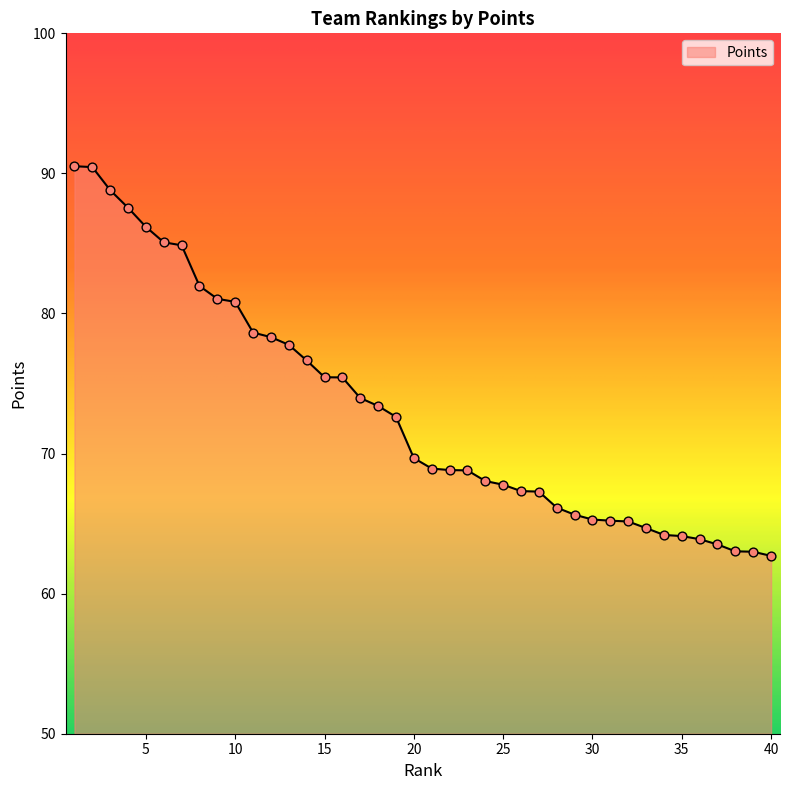

What is the difference between the maximum and minimum values?

27.8